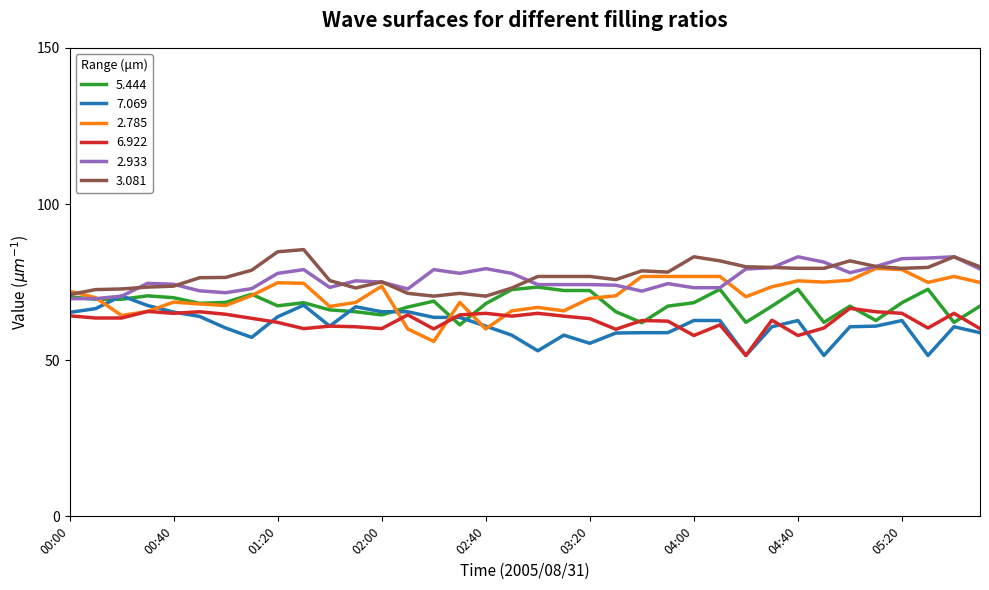

What is the average value of the 2.933 series?

76.1